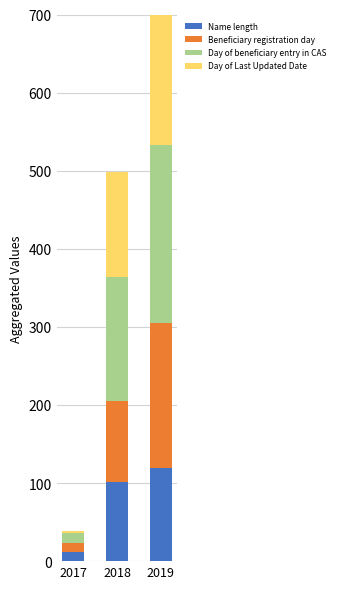

How many bars are there in total?

12